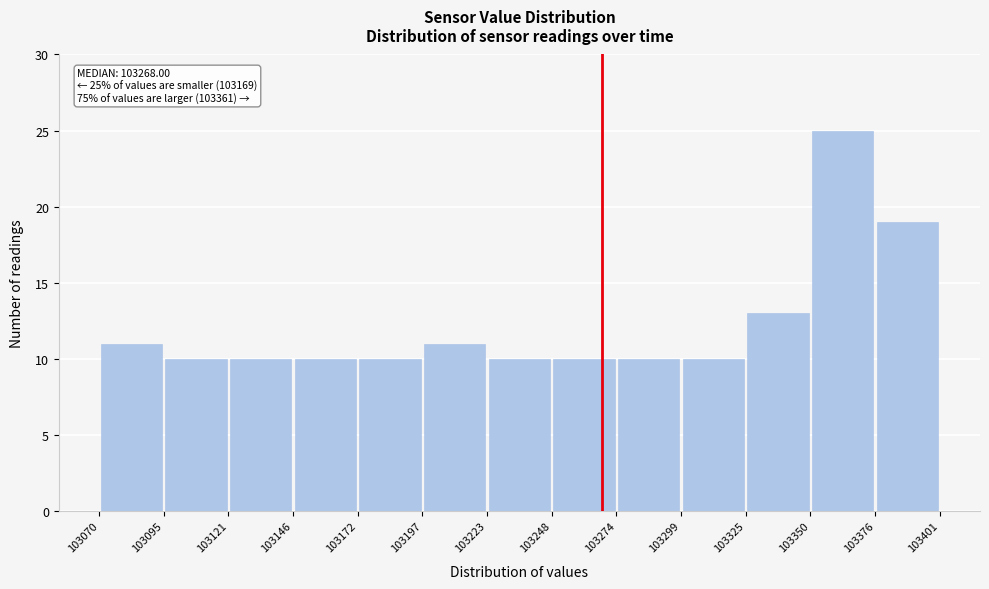

Over which range of the x-axis is the bar tallest?

103350 to 103376